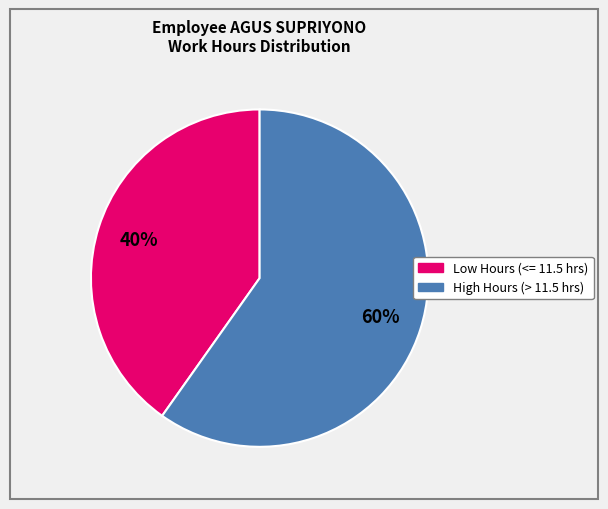

To the nearest percent, what is the difference between the largest and smallest slice percentages?

20%